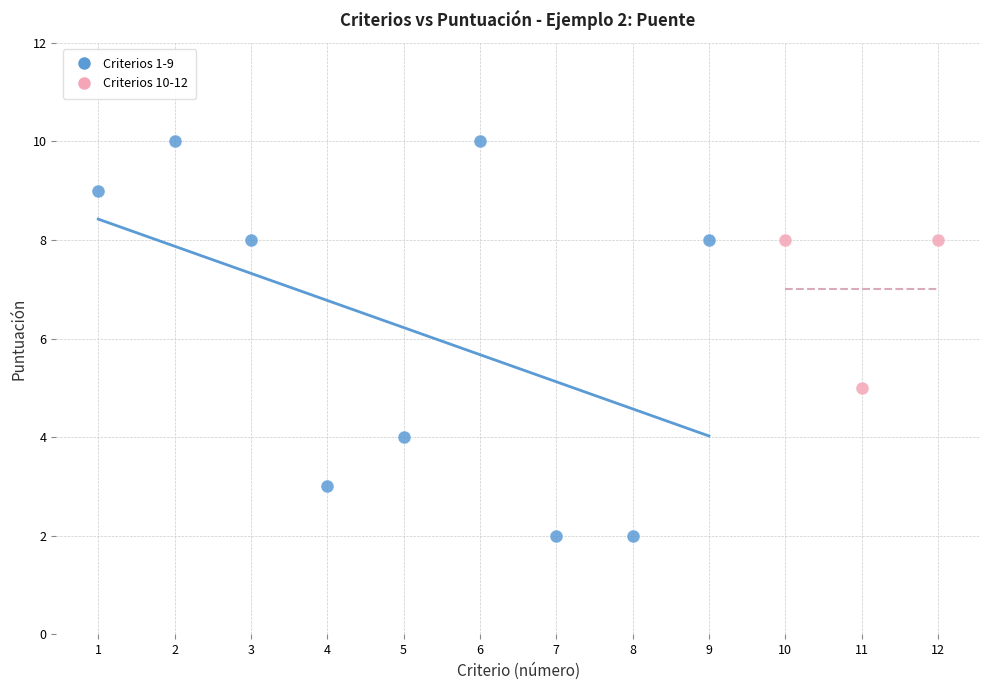

What are all the series names shown in the legend?

Criterios 1-9, Criterios 10-12